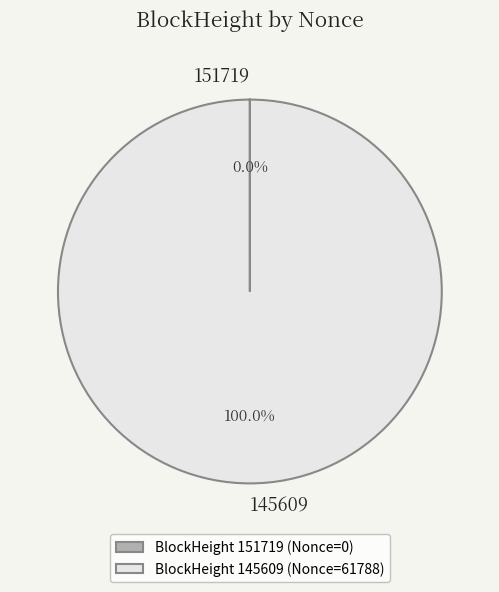

Which slice represents more than half of the pie?

145609